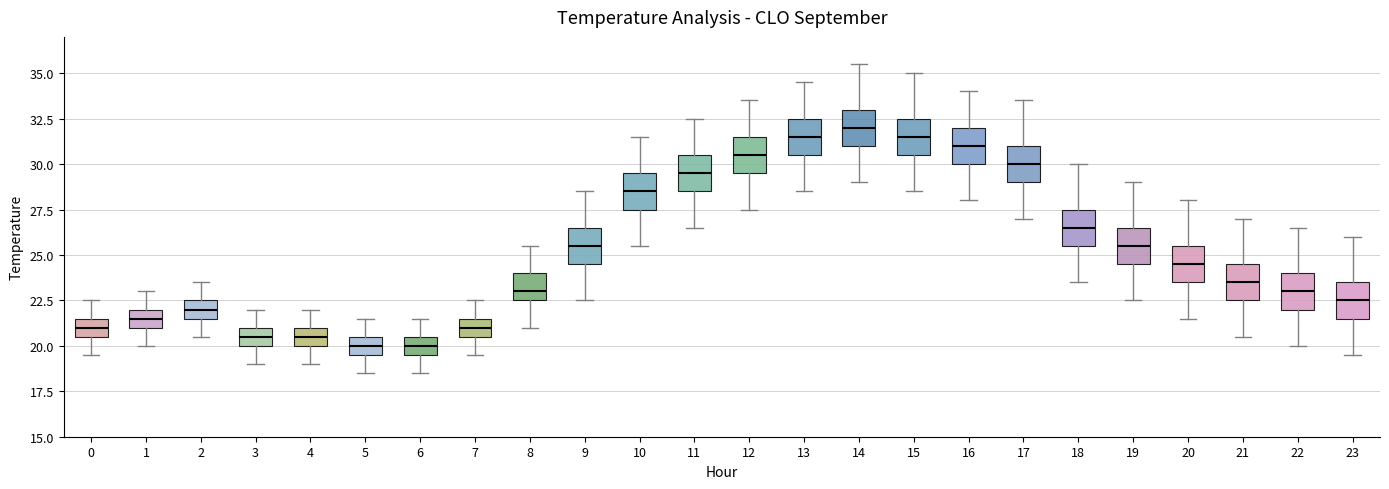

Which box has the highest median line?

14